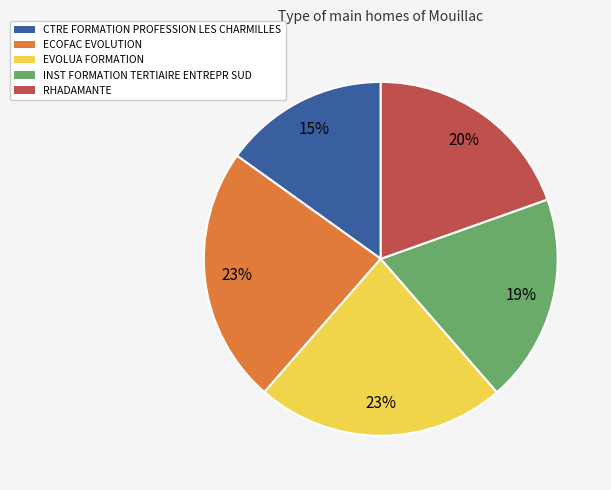

Which has a higher value, RHADAMANTE or INST FORMATION TERTIAIRE ENTREPR SUD?

RHADAMANTE